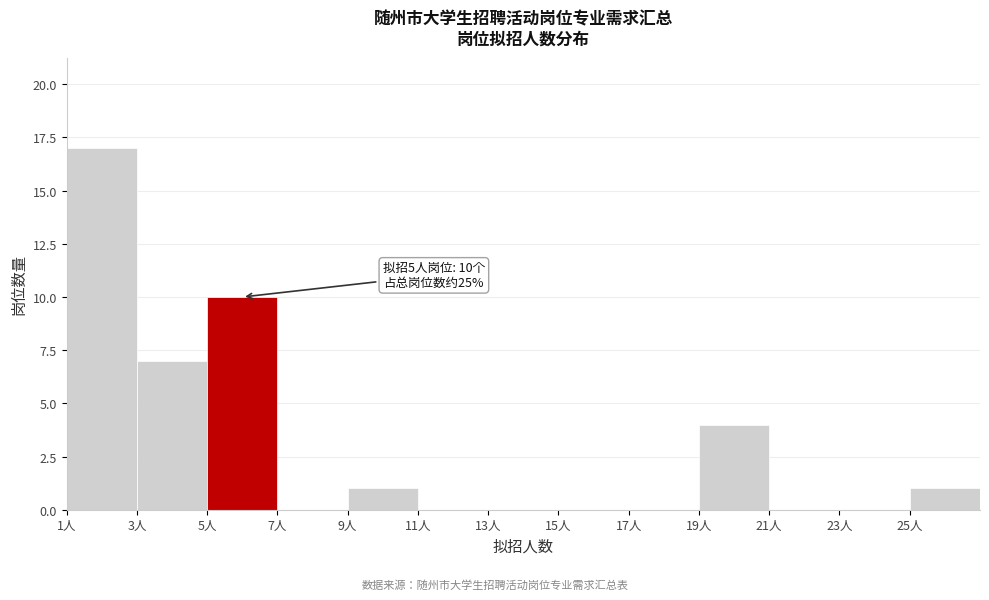

Which range on the x-axis has the tallest bar?

1 to 3